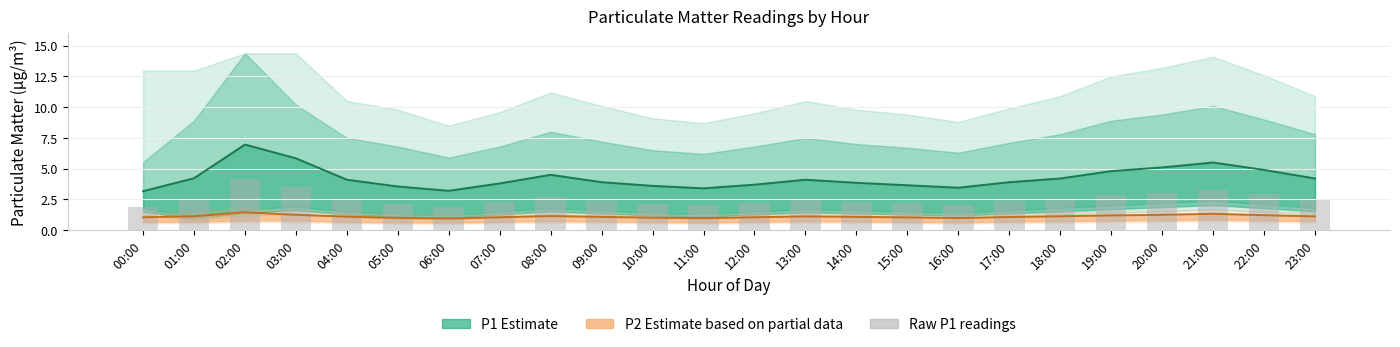

At which category does the chart reach its peak across all series?

02:00